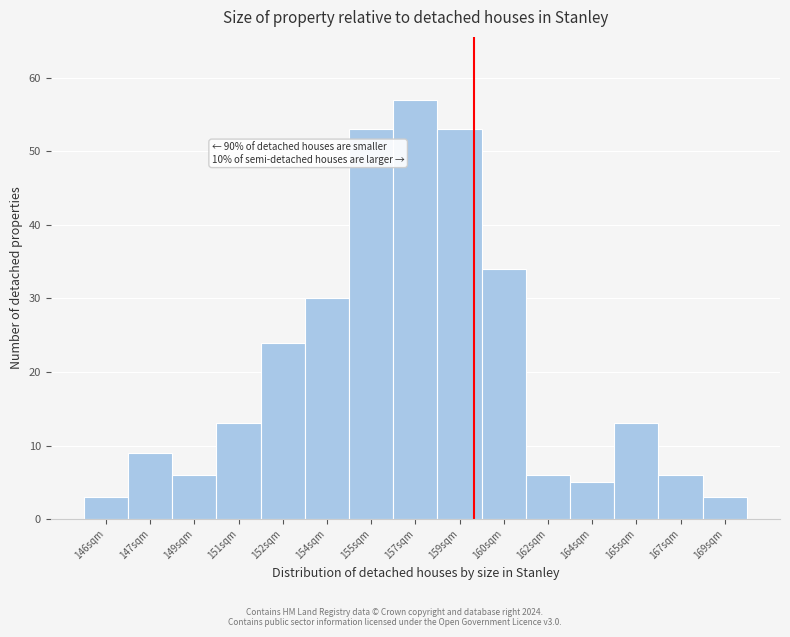

Reading right to left, what are all the values shown in this chart?

169sqm=3	167sqm=6	165sqm=13	164sqm=5	162sqm=6	160sqm=34	159sqm=53	157sqm=57	155sqm=53	154sqm=30	152sqm=24	151sqm=13	149sqm=6	147sqm=9	146sqm=3